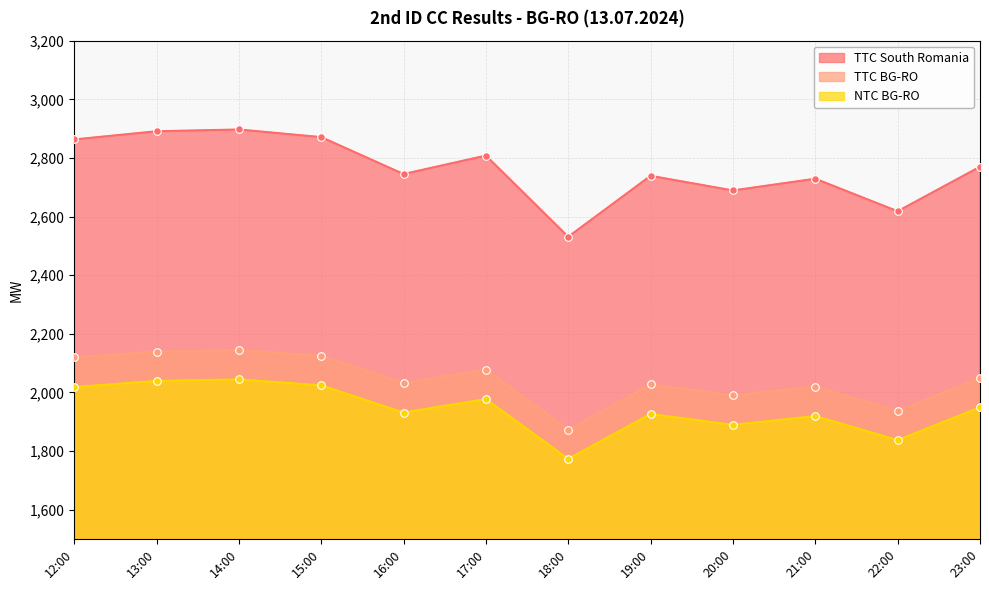

Which series has the largest total across all categories?

TTC South Romania